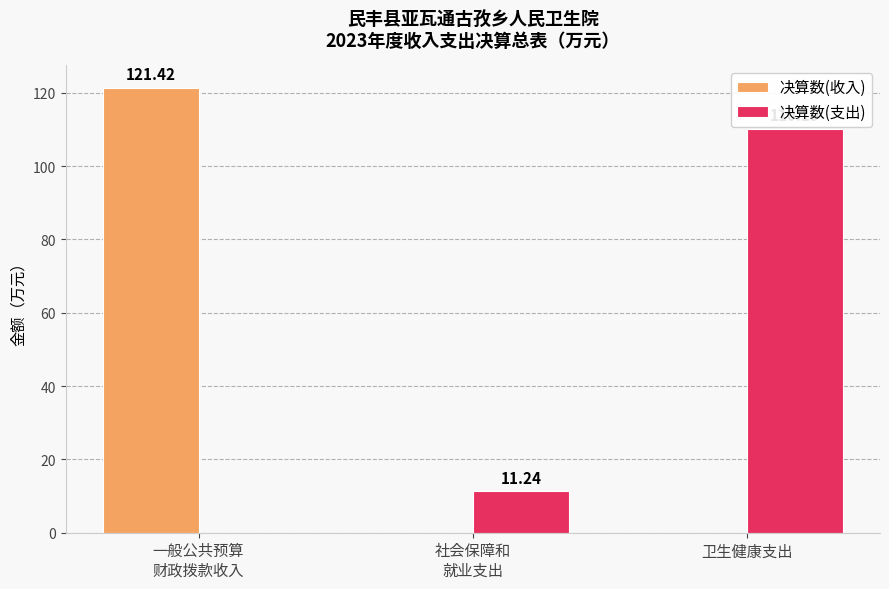

What is the total value across all series at 卫生健康支出?

110.2